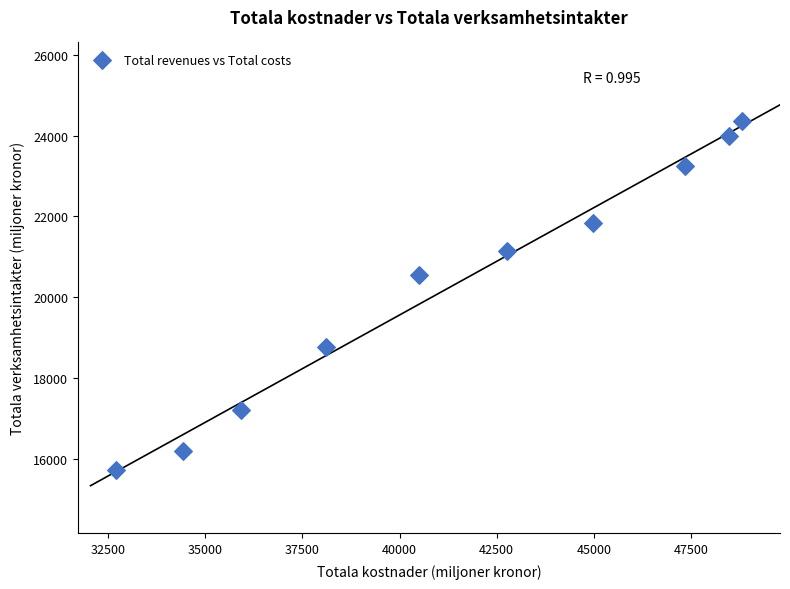

What Y value in the scatter plot is closest to 20044?

20557.1